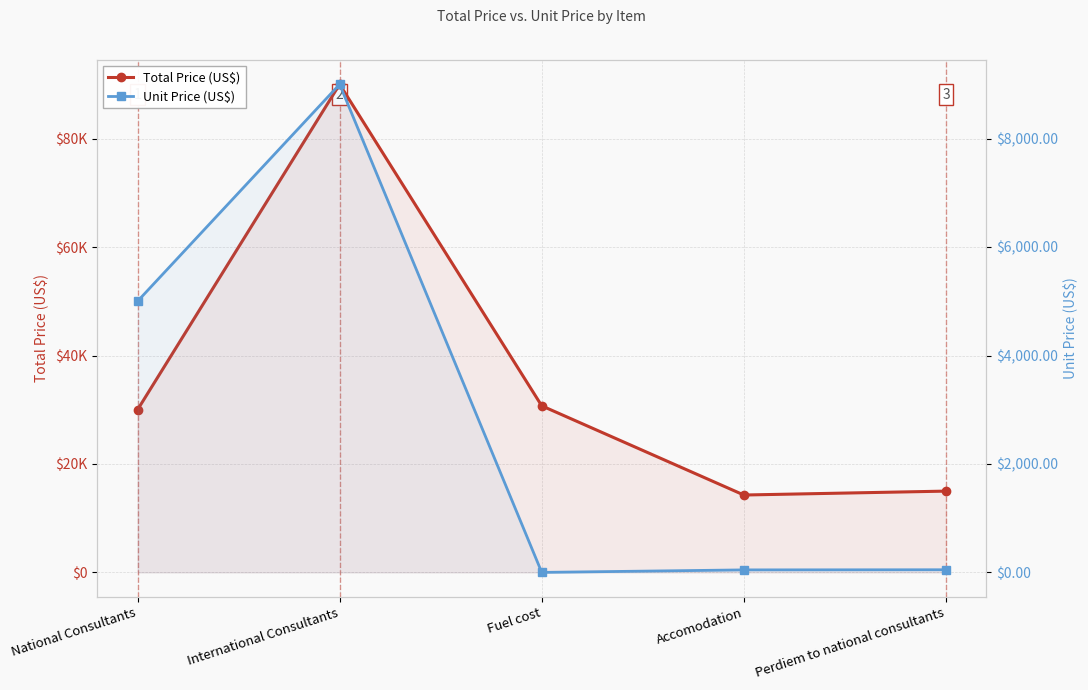

What value does the Unit Price (US$) series have at Perdiem to national consultants?

50.0